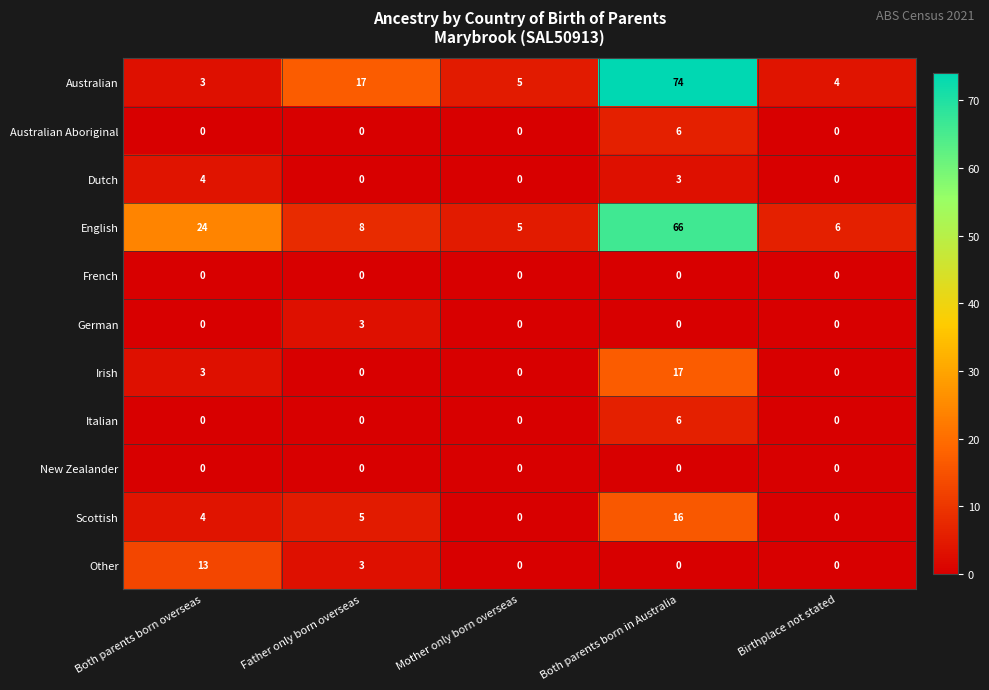

Is it true that Australian equals 8 at Mother only born overseas?

False